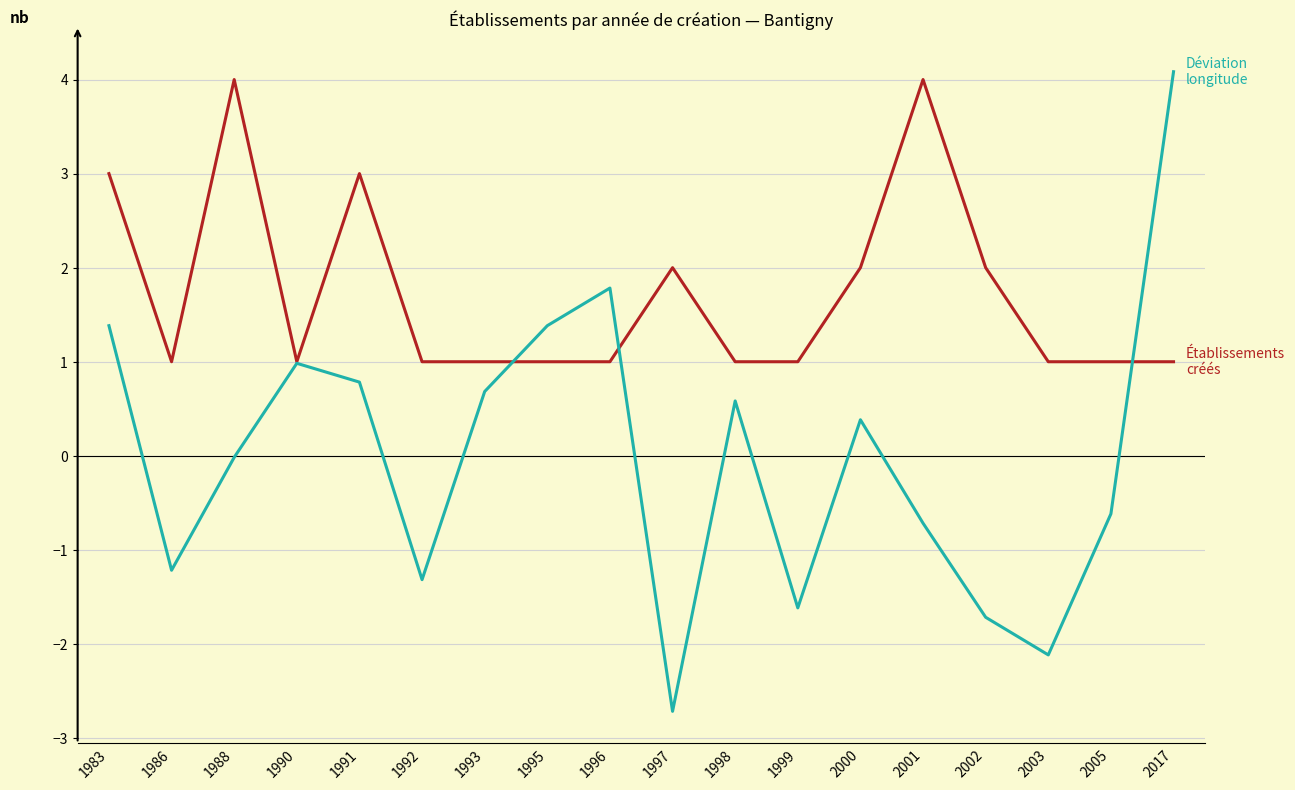

At which category is the sum across all series the highest?

2017